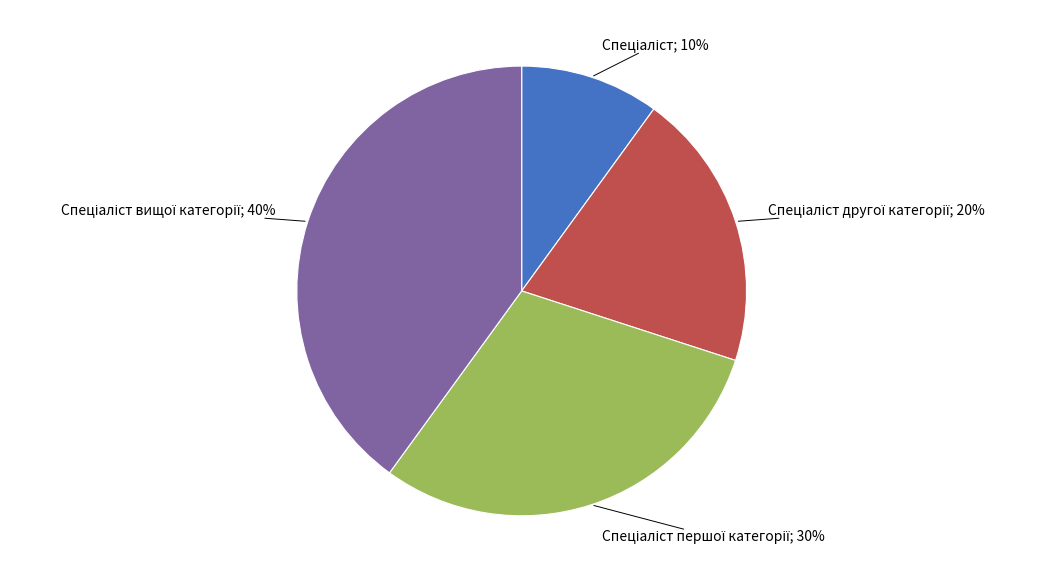

To the nearest percent, what is the difference between the largest and smallest slice percentages?

30%